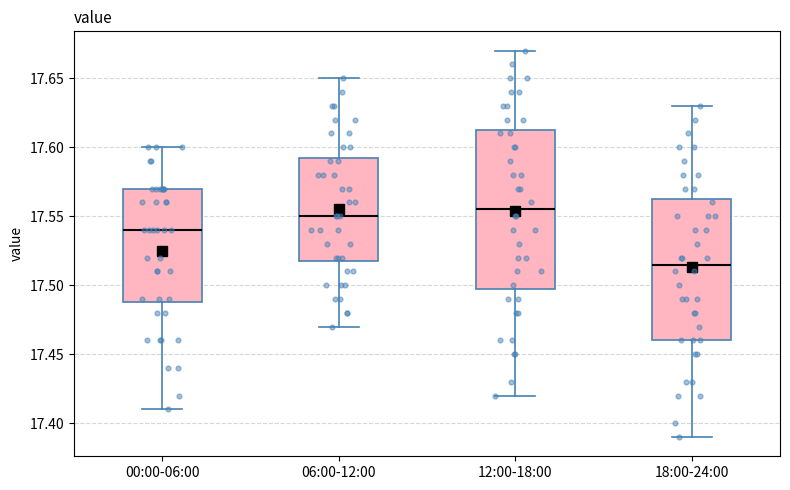

Where is the upper edge of the box for 12:00-18:00 on the y-axis? The values are not printed on the chart, so give them approximately, as read against the axis.

17.615